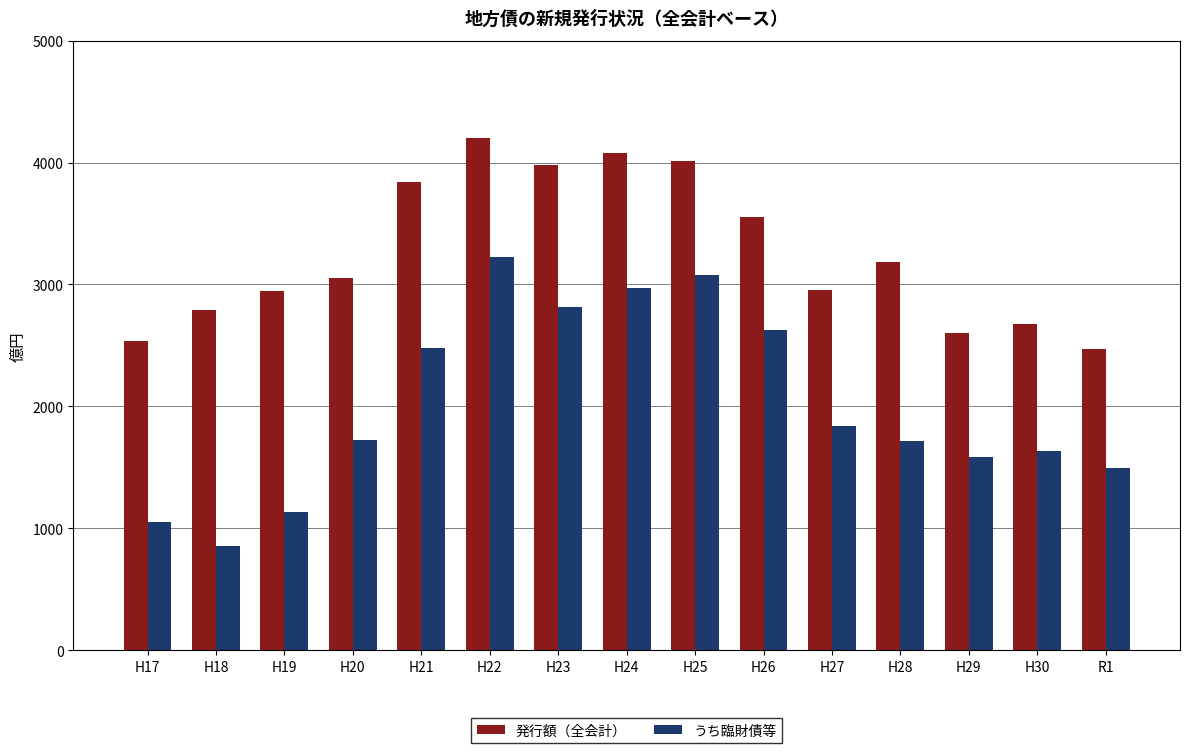

How many bars are there in total?

30